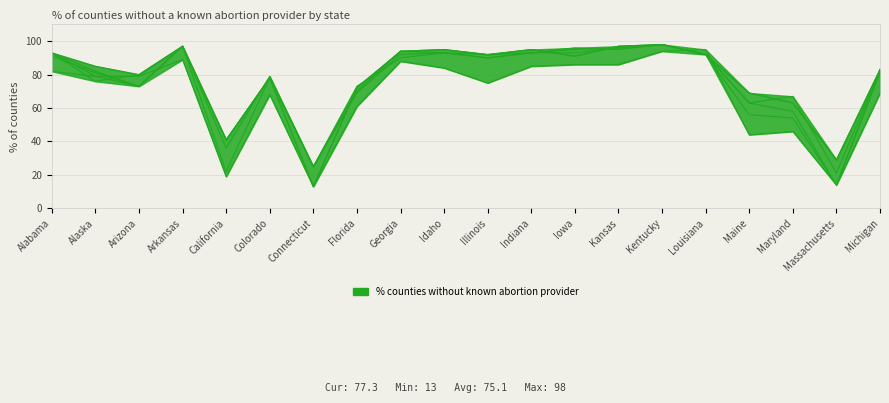

Does the chart display data point markers on the line(s)?

No